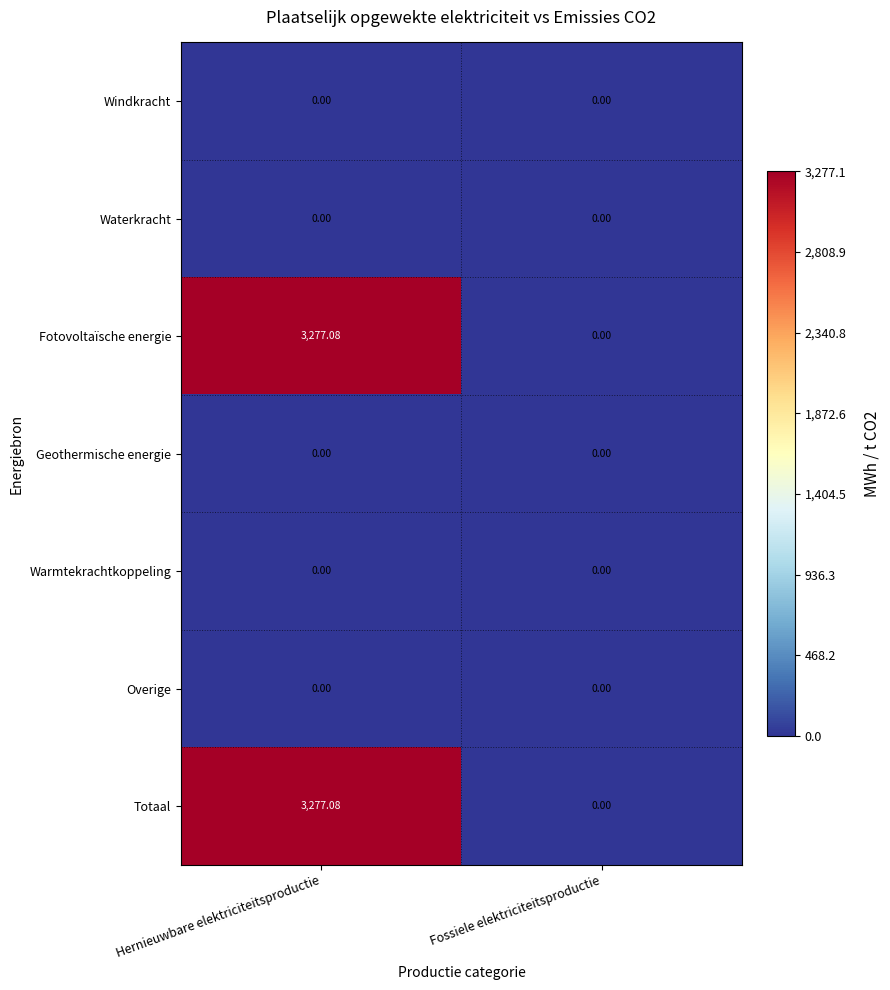

At which category is the sum across all series the highest?

Hernieuwbare elektriciteitsproductie